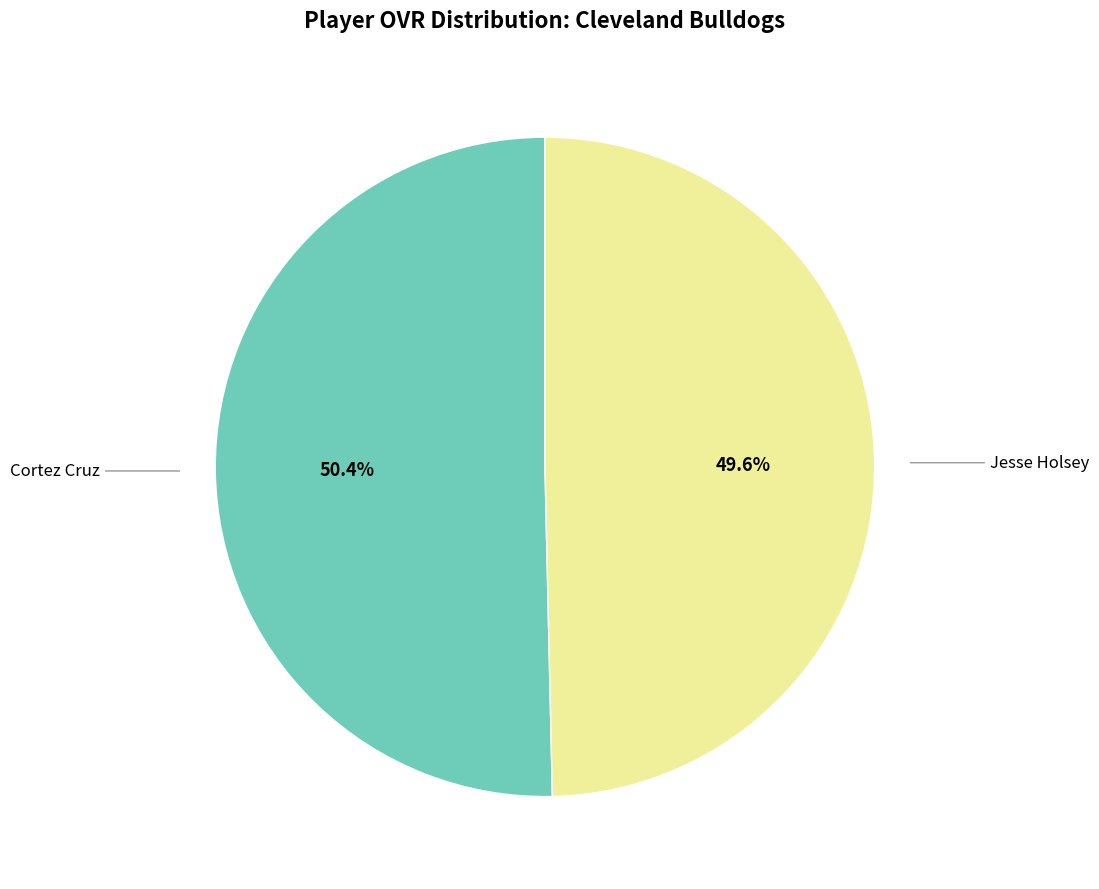

Is there a majority slice in this chart?

Yes